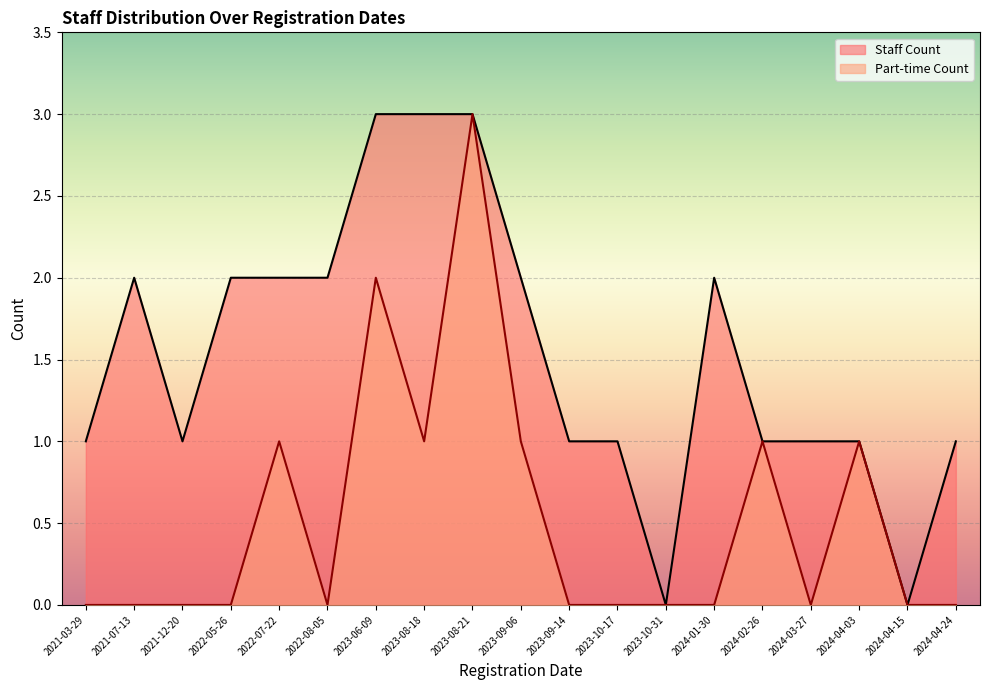

What are all the series names shown in the legend?

Staff Count, Part-time Count